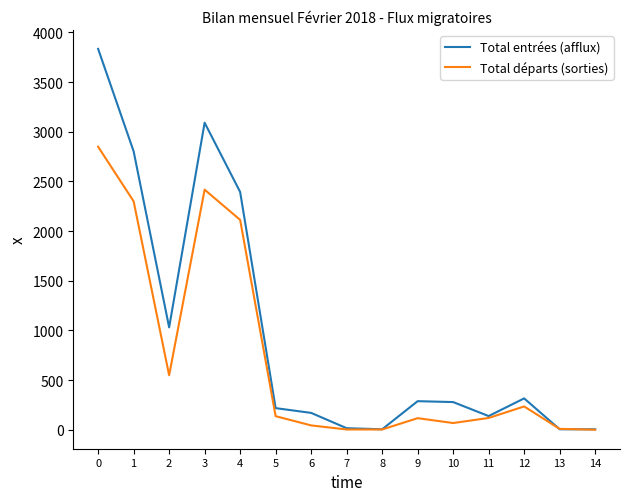

What is the sum of the Total départs (sorties) values at 7 and 2?

552